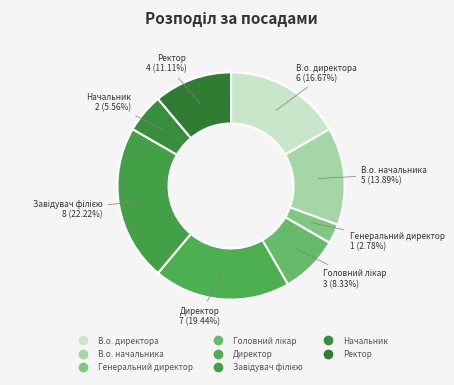

To the nearest percent, what is the difference between the Головний лікар and Завідувач філією slice percentages?

14%